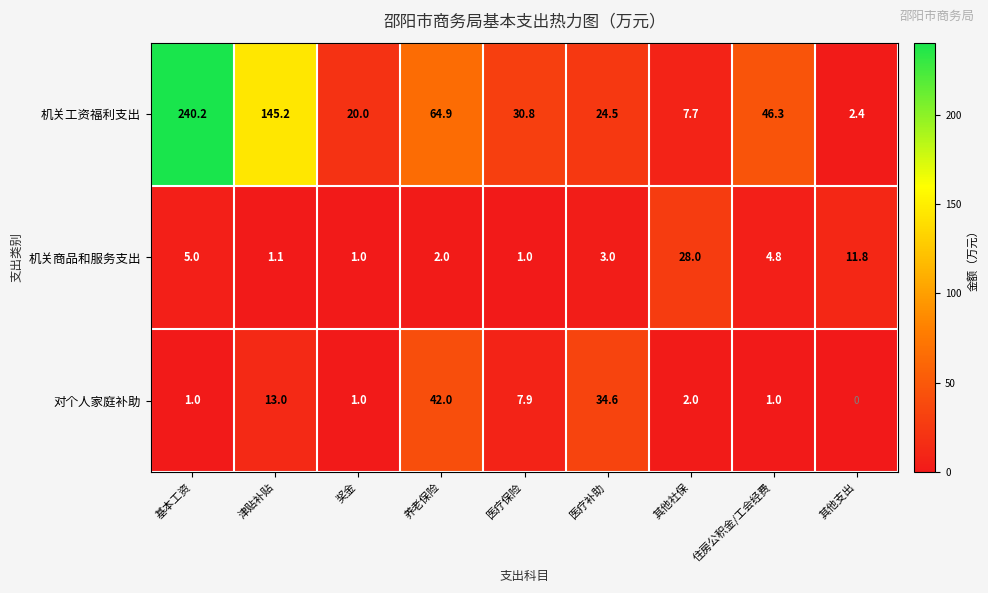

Rank the series at 医疗保险 from highest to lowest value.

机关工资福利支出, 对个人家庭补助, 机关商品和服务支出